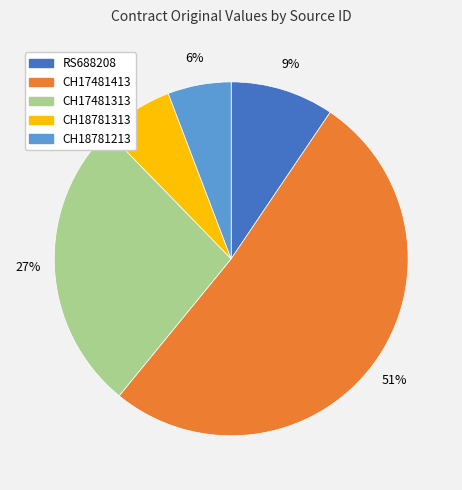

To the nearest percent, what percentage of the pie is CH18781213?

6%